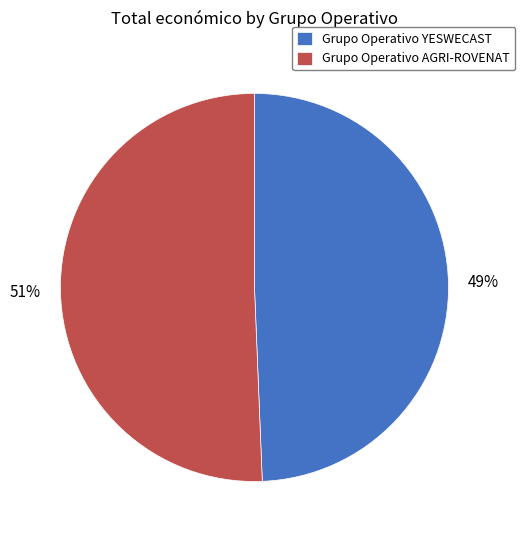

Rank the categories by value from highest to lowest.

Grupo Operativo AGRI-ROVENAT, Grupo Operativo YESWECAST